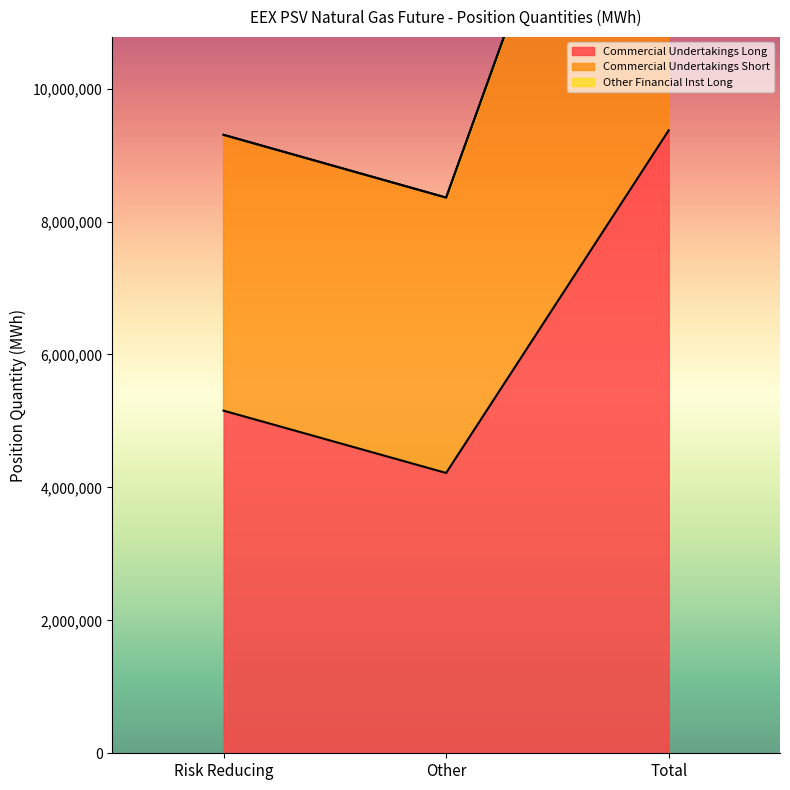

Is it true that Commercial Undertakings Long equals 9371664 at Total?

True